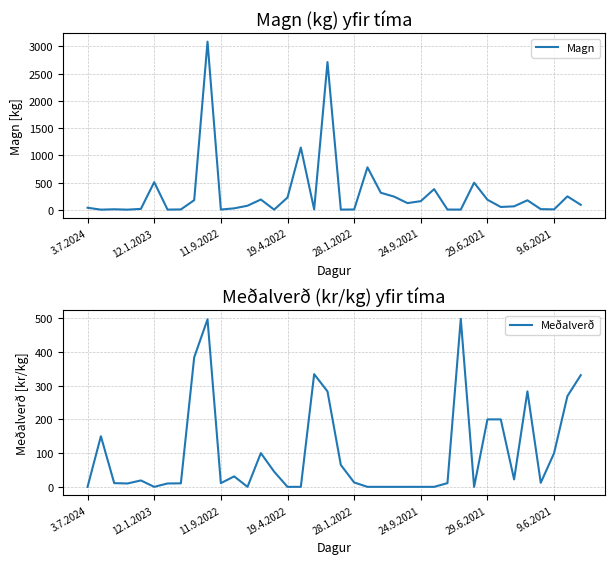

What are all the series names shown in the legend?

Magn, Meðalverð